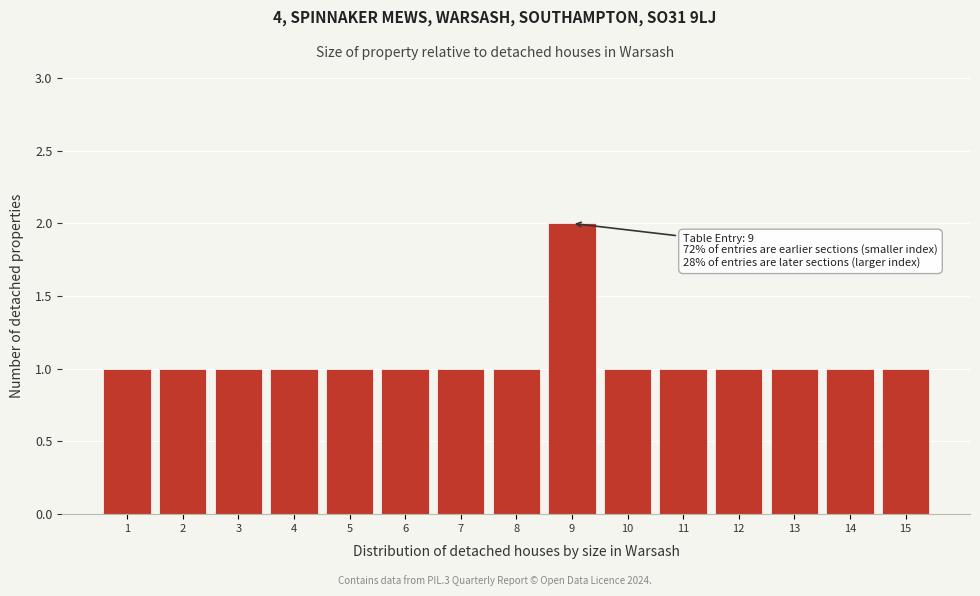

Over which range of the x-axis is the bar tallest?

8.5 to 9.5